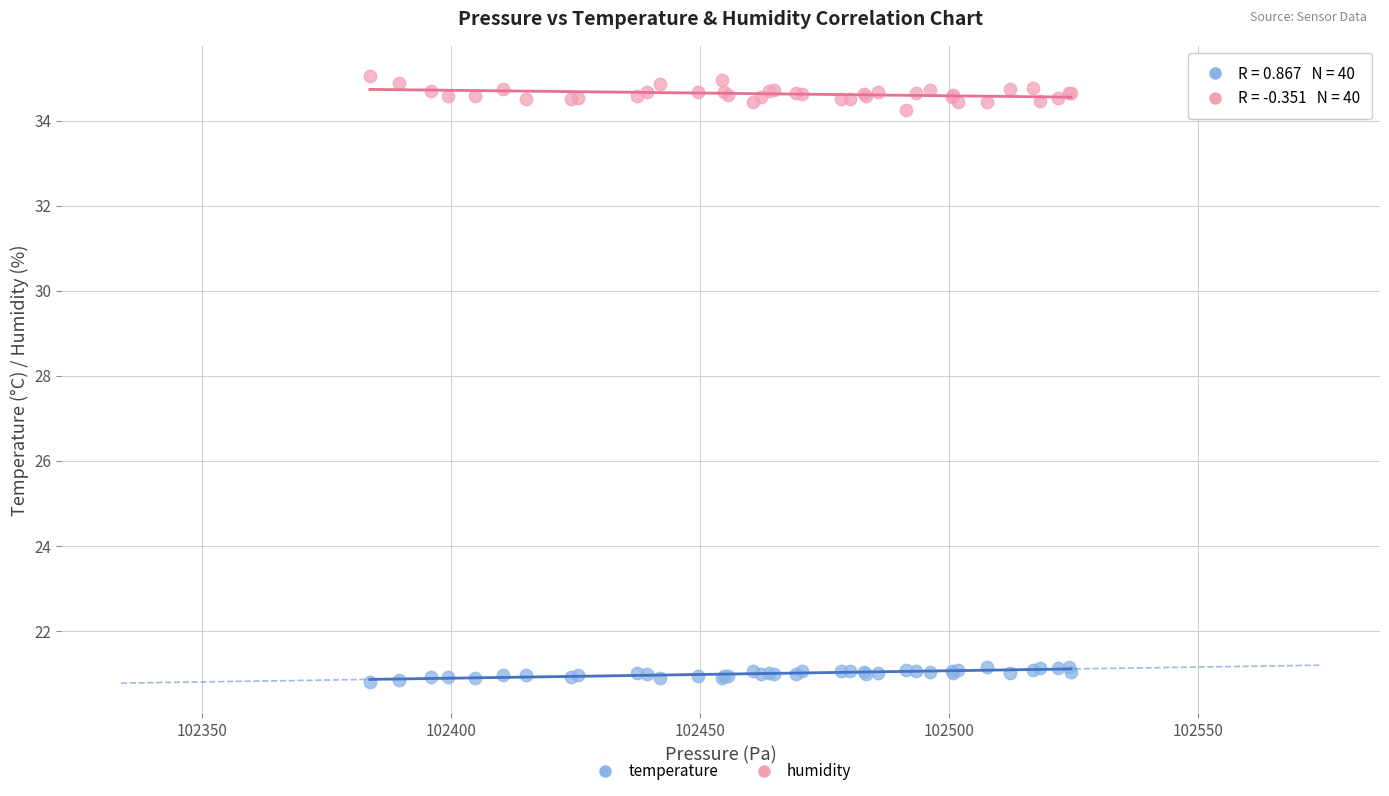

Which series reaches the maximum Y coordinate?

humidity